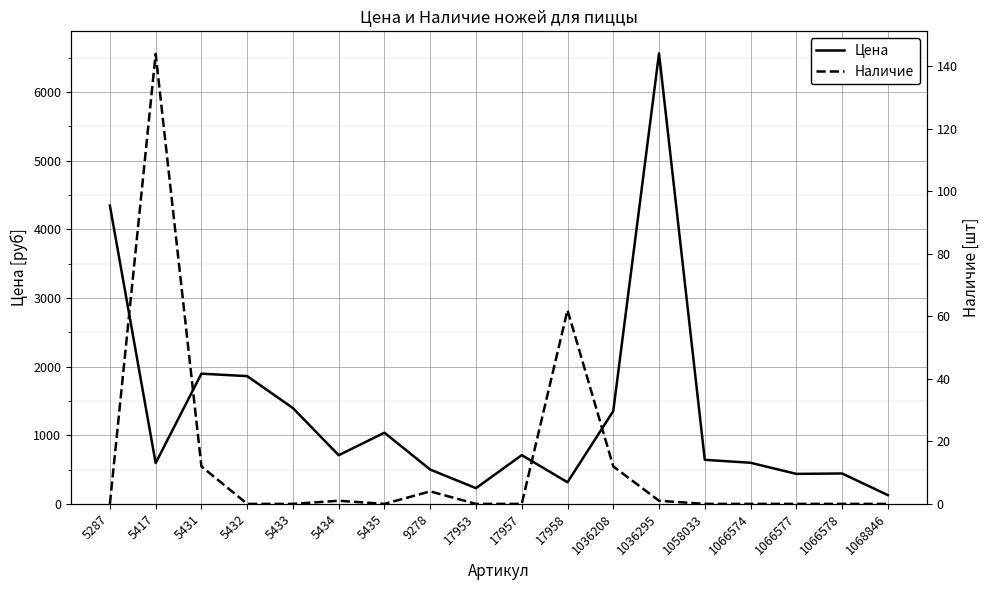

How many interior local peaks does the Наличие series have?

4